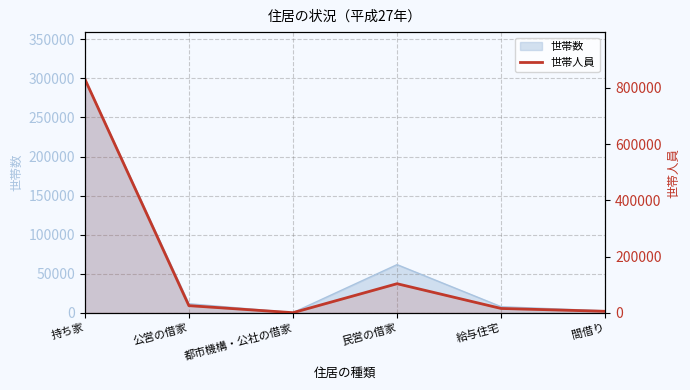

Reading left to right, list all the values displayed in this chart.

831373	25872	835	103766	15824	5794